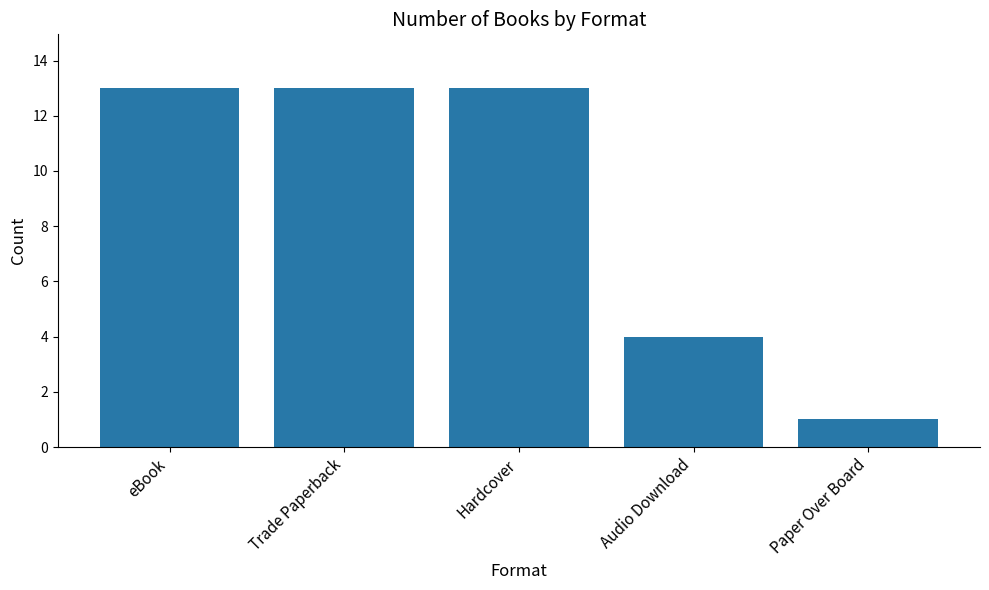

How many categories are shown in the chart?

5